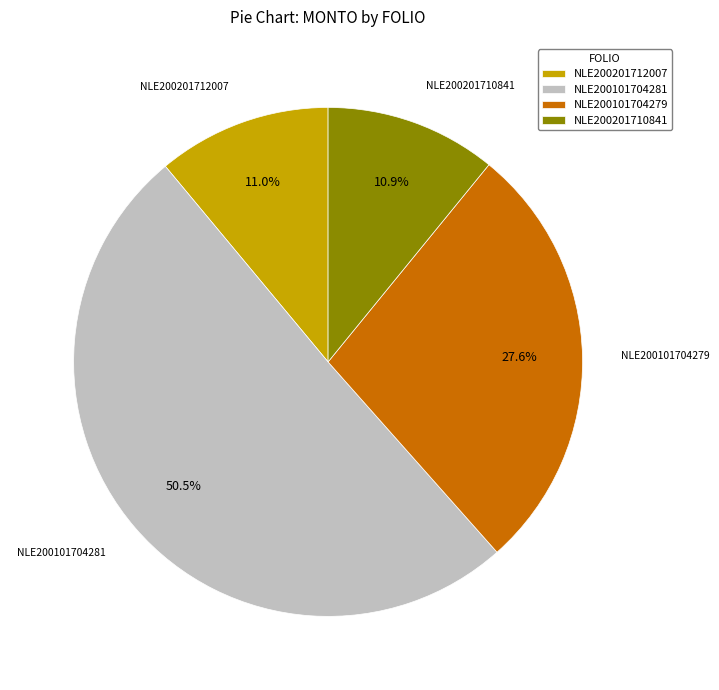

Which has a higher value, NLE200101704279 or NLE200201712007?

NLE200101704279